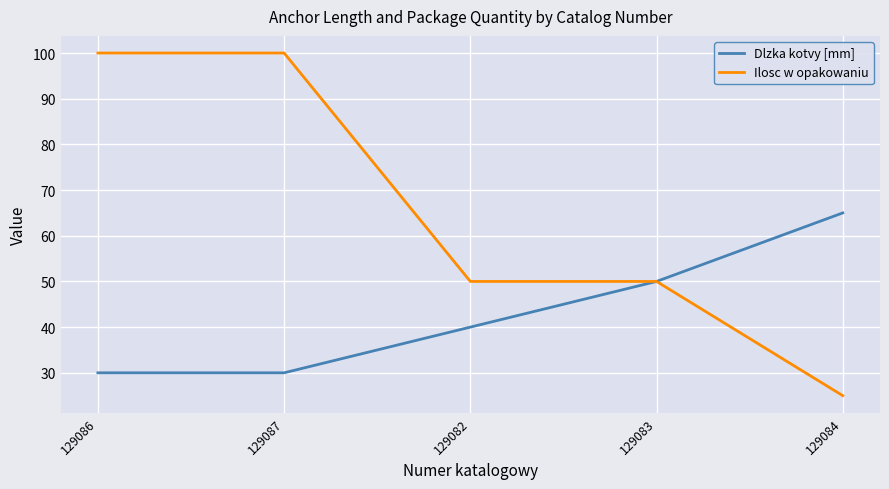

Reading right to left, transcribe all the data shown in this chart.

Dlzka kotvy [mm]: 65	50	40	30	30
Ilosc w opakowaniu: 25	50	50	100	100